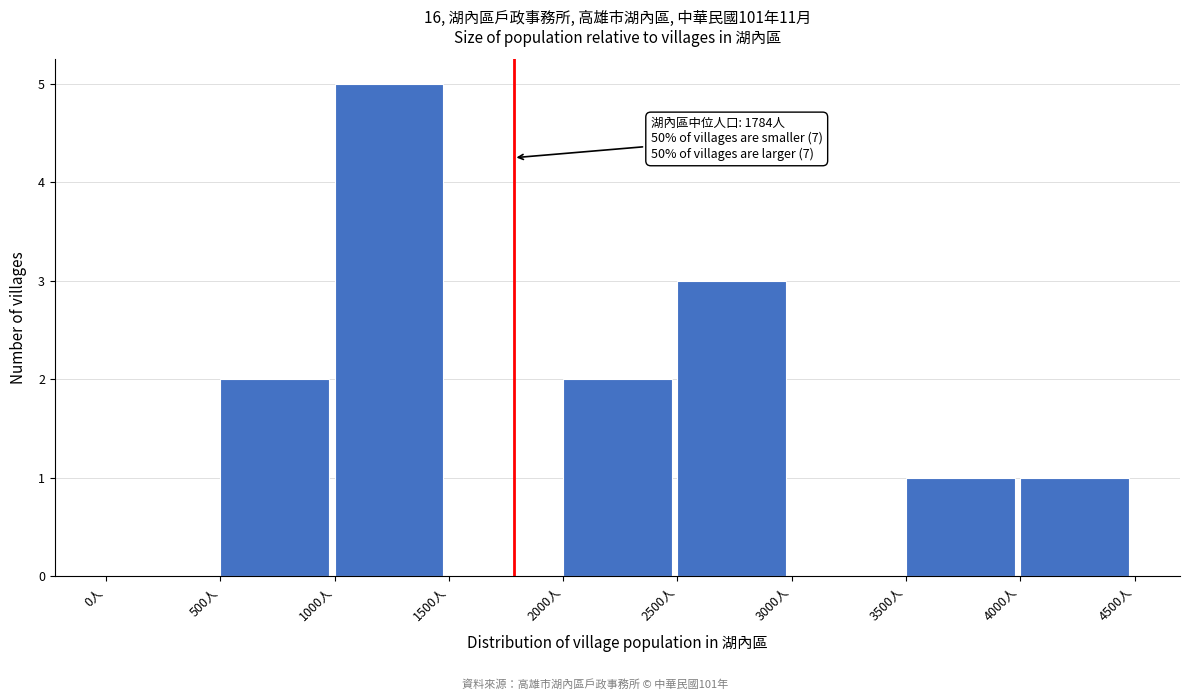

Which range on the x-axis has the tallest bar?

1000 to 1500